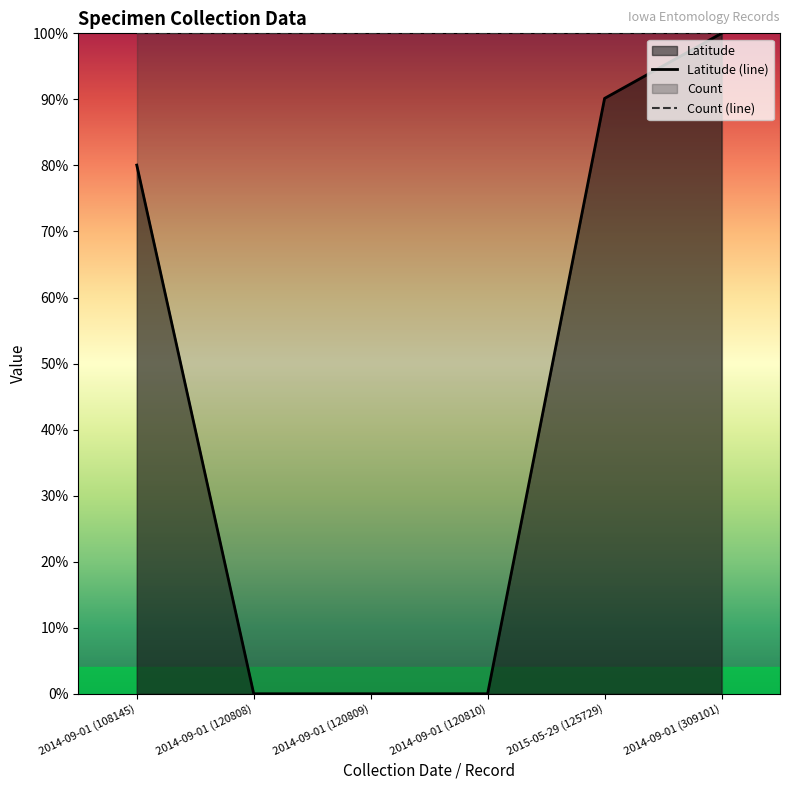

Rank the categories by value from highest to lowest.

2014-09-01 (309101), 2015-05-29 (125729), 2014-09-01 (108145), 2014-09-01 (120808), 2014-09-01 (120809), 2014-09-01 (120810)